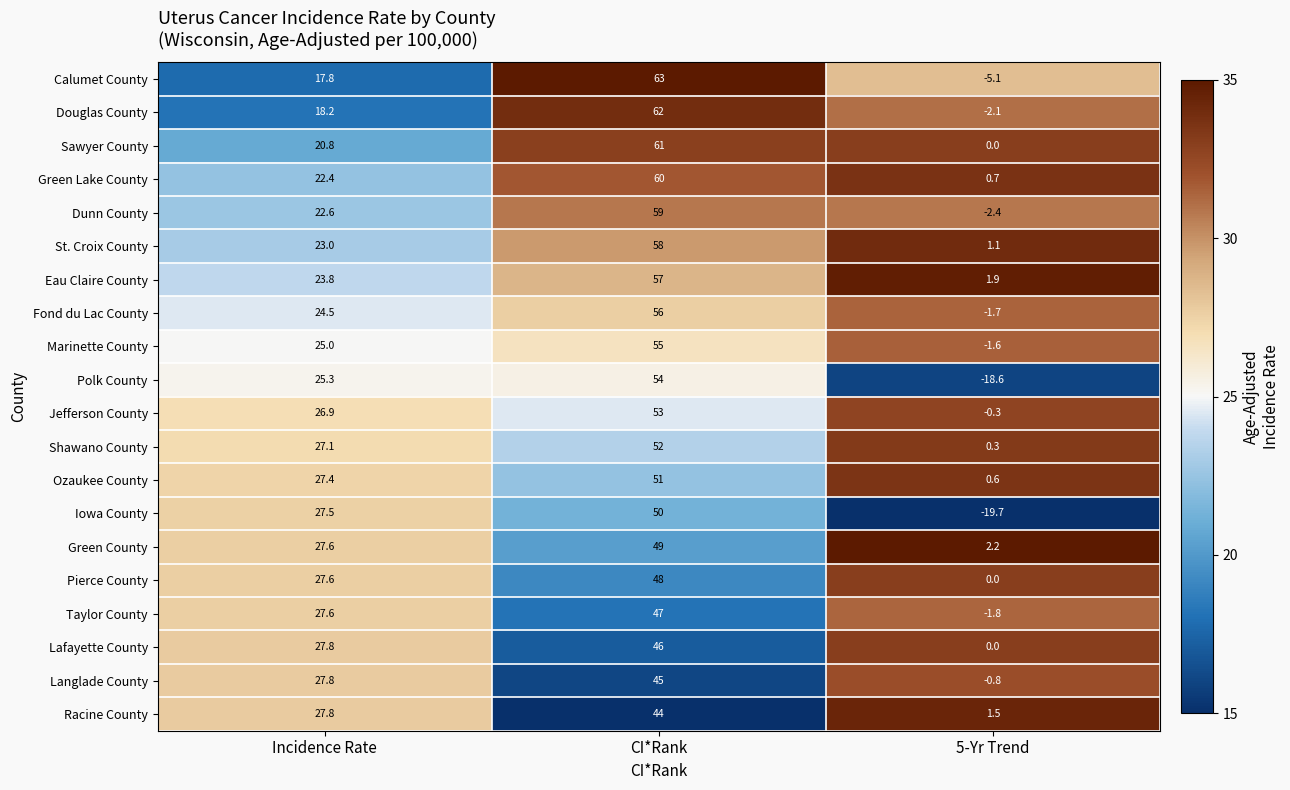

What is the approximate value of Taylor County at Incidence Rate?

27.6